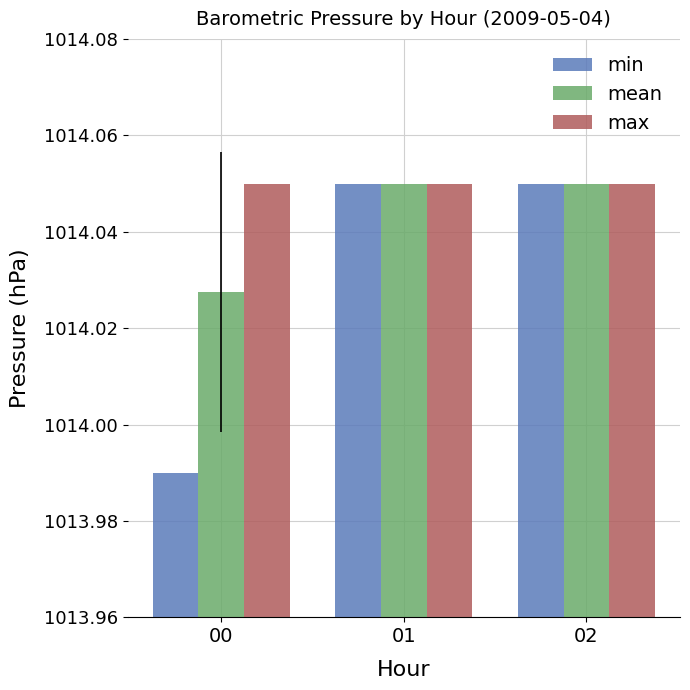

At which label is mean closest to 1014?

00